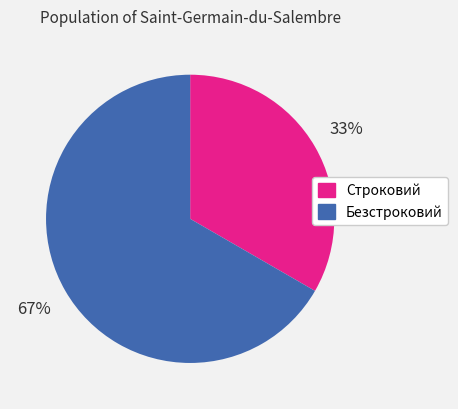

Approximately how many times larger is the value at Строковий compared to Безстроковий?

0.5